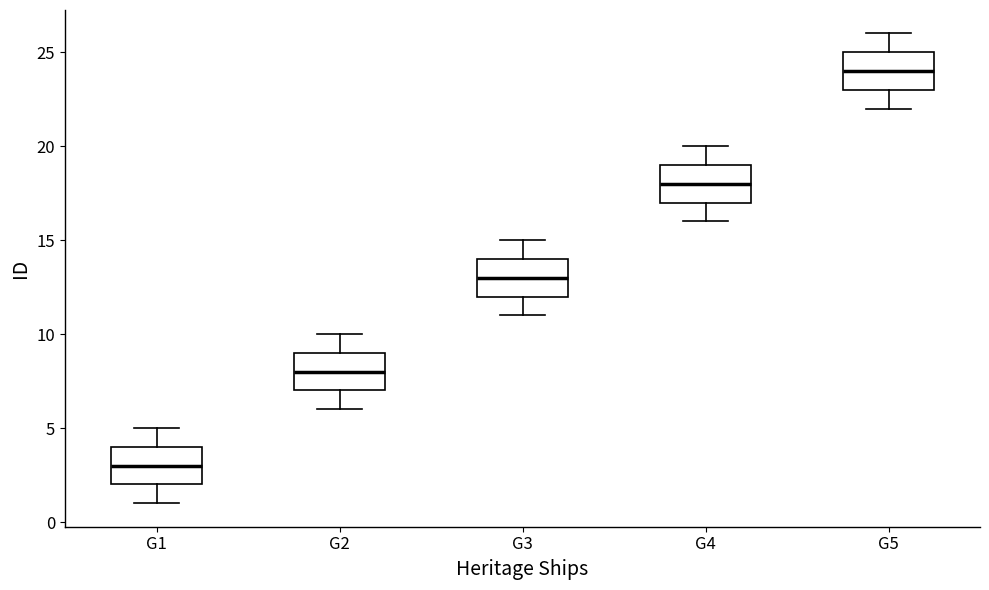

Reading left to right, transcribe this box plot: for each box, give where its median line is, the range the box spans, and where its two whiskers end, as read against the y-axis. The values are not printed on the chart, so give them approximately, as read against the axis.

G1: median 3, box 2 to 4, whiskers 1 to 5
G2: median 8, box 7 to 9, whiskers 6 to 10
G3: median 13, box 12 to 14, whiskers 11 to 15
G4: median 18, box 17 to 19, whiskers 16 to 20
G5: median 24, box 23 to 25, whiskers 22 to 26